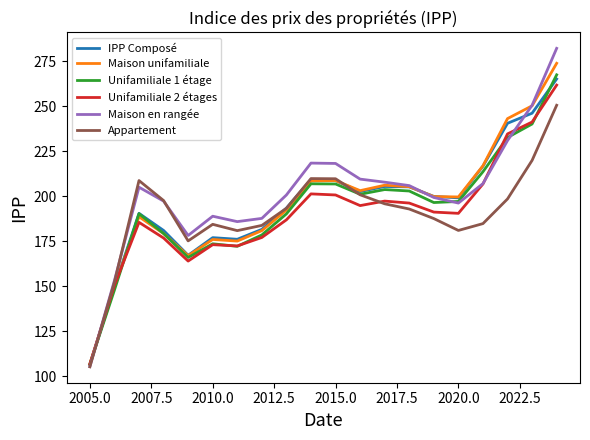

What is the minimum value for Maison unifamiliale?

106.9